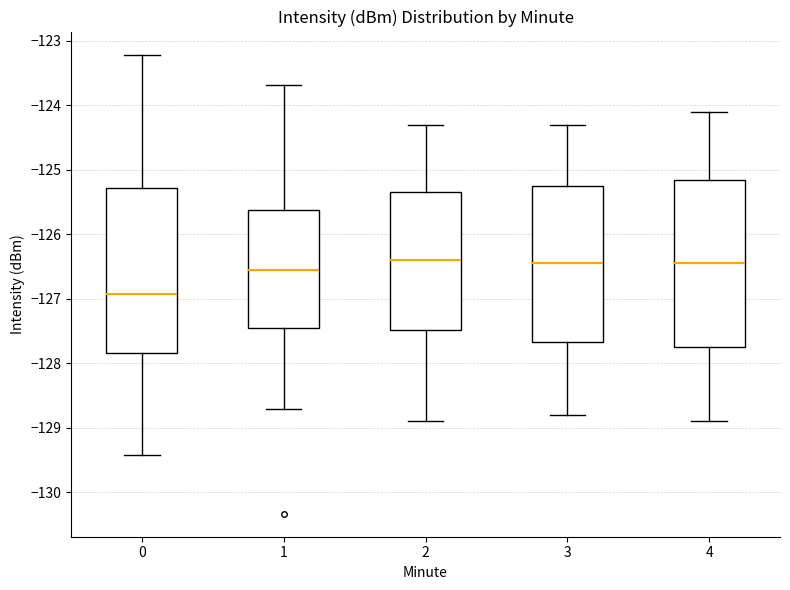

Reading left to right, transcribe this box plot: for each box, give where its median line is, the range the box spans, and where its two whiskers end, as read against the y-axis. The values are not printed on the chart, so give them approximately, as read against the axis.

0: median -126.9, box -127.8 to -125.3, whiskers -129.4 to -123.2
1: median -126.5, box -127.4 to -125.6, whiskers -128.7 to -123.7
2: median -126.4, box -127.5 to -125.3, whiskers -128.9 to -124.3
3: median -126.4, box -127.7 to -125.2, whiskers -128.8 to -124.3
4: median -126.4, box -127.7 to -125.1, whiskers -128.9 to -124.1